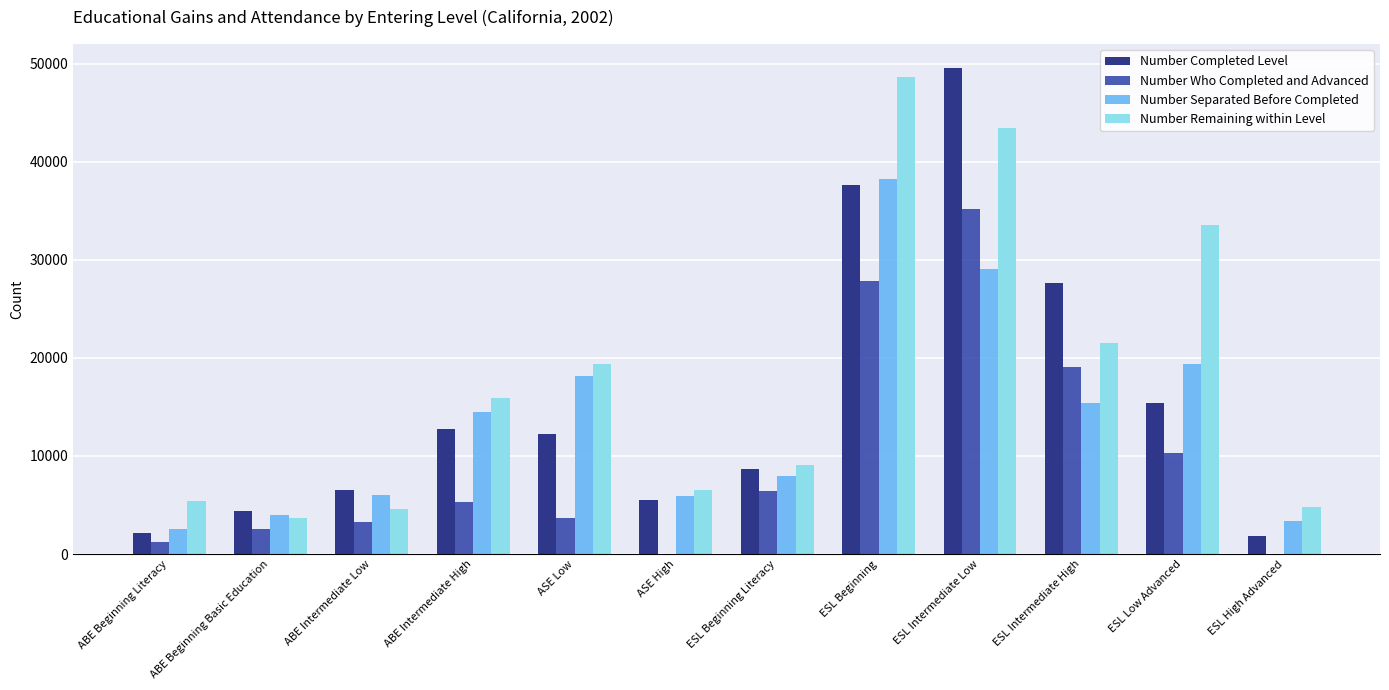

At which label is Number Completed Level closest to 25695?

ESL Intermediate High